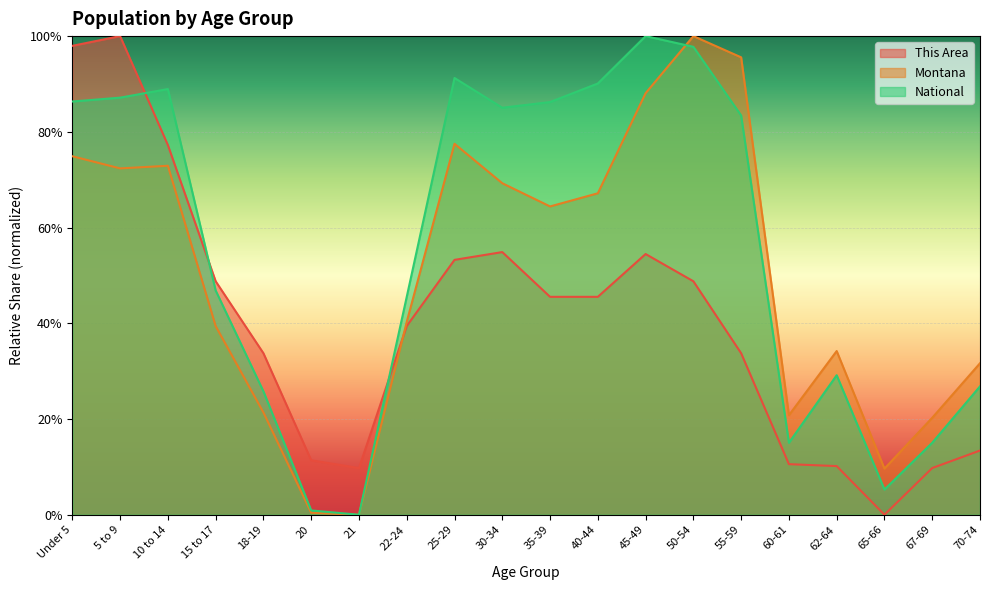

Rank the series by their average value, from lowest to highest.

This Area, Montana, National